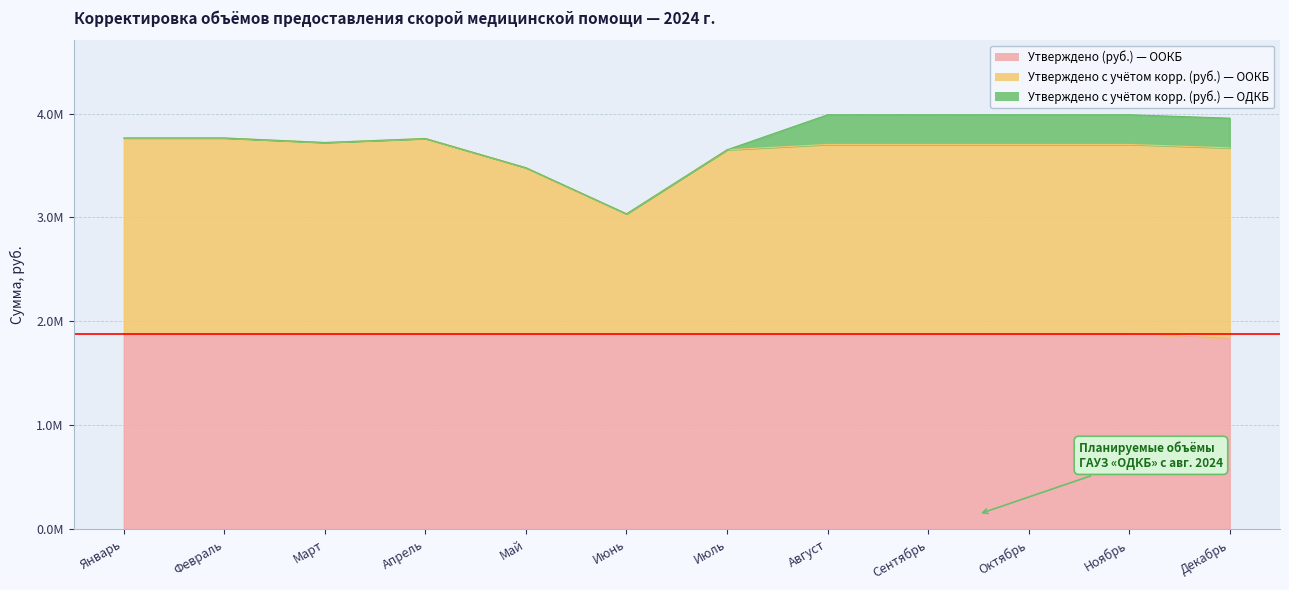

Rank the categories by Утверждено с учётом корр. (руб.) — ООКБ value from highest to lowest.

Январь, Февраль, Апрель, Март, Ноябрь, Август, Сентябрь, Октябрь, Декабрь, Июль, Май, Июнь